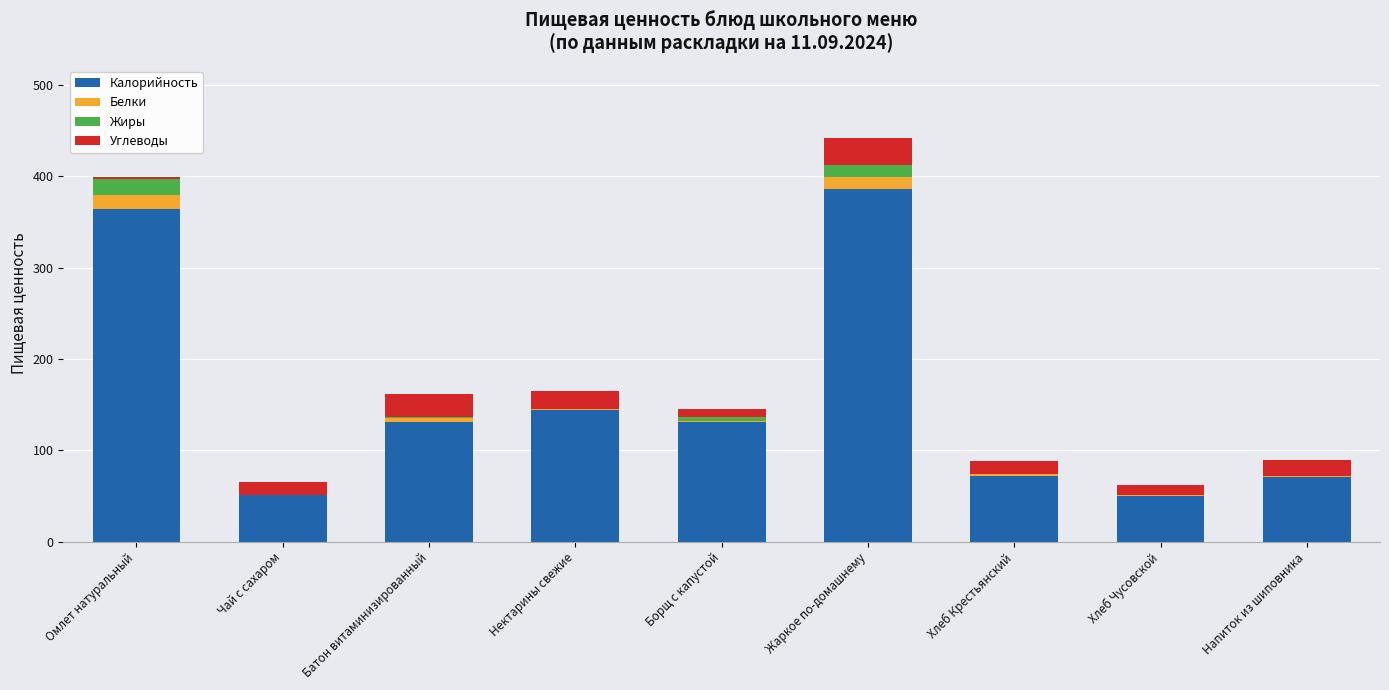

True or false: Калорийность has a value of 27.2 at Напиток из шиповника.

False